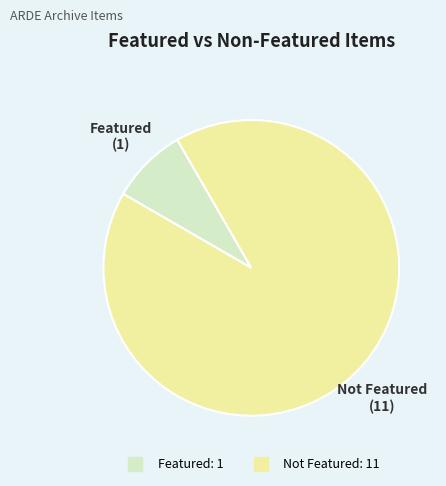

Is there any slice that represents more than half of the pie?

Yes